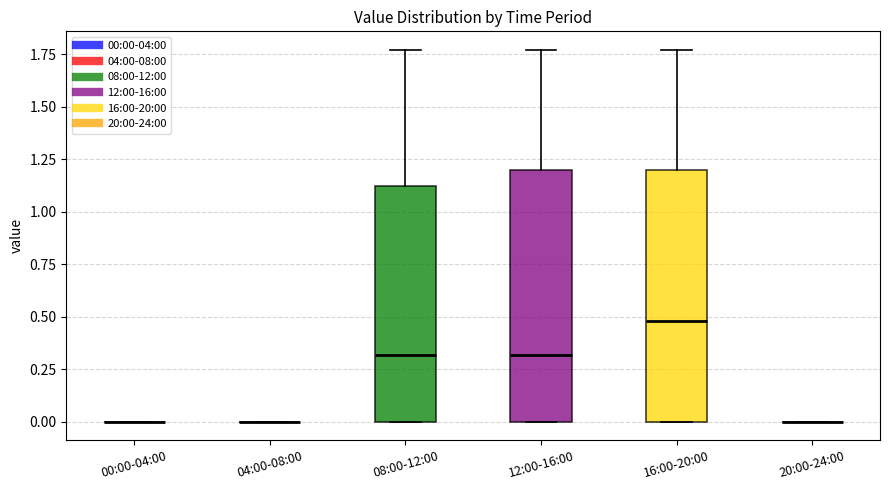

Reading left to right, read every box against the y-axis: the position of its median line, the range the box covers, and the ends of its whiskers. The values are not printed on the chart, so give them approximately, as read against the axis.

00:00-04:00: box collapsed to a line at 0.00, whiskers 0.00 to 0.00
04:00-08:00: box collapsed to a line at 0.00, whiskers 0.00 to 0.00
08:00-12:00: median 0.30, box 0.00 to 1.10, whiskers 0.00 to 1.75
12:00-16:00: median 0.30, box 0.00 to 1.20, whiskers 0.00 to 1.75
16:00-20:00: median 0.50, box 0.00 to 1.20, whiskers 0.00 to 1.75
20:00-24:00: box collapsed to a line at 0.00, whiskers 0.00 to 0.00